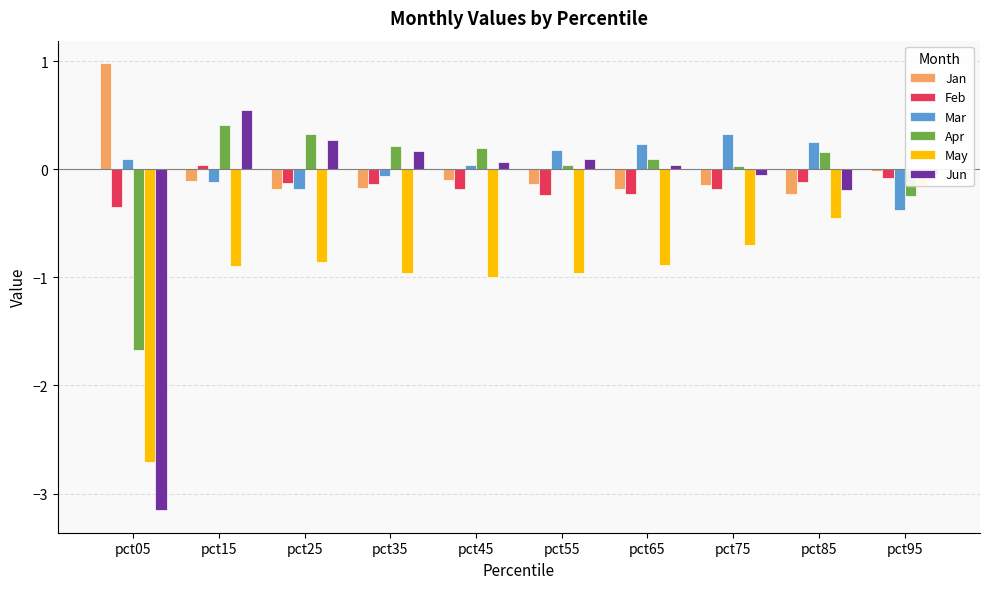

True or false: Apr has a value of 0.2 at pct45.

True